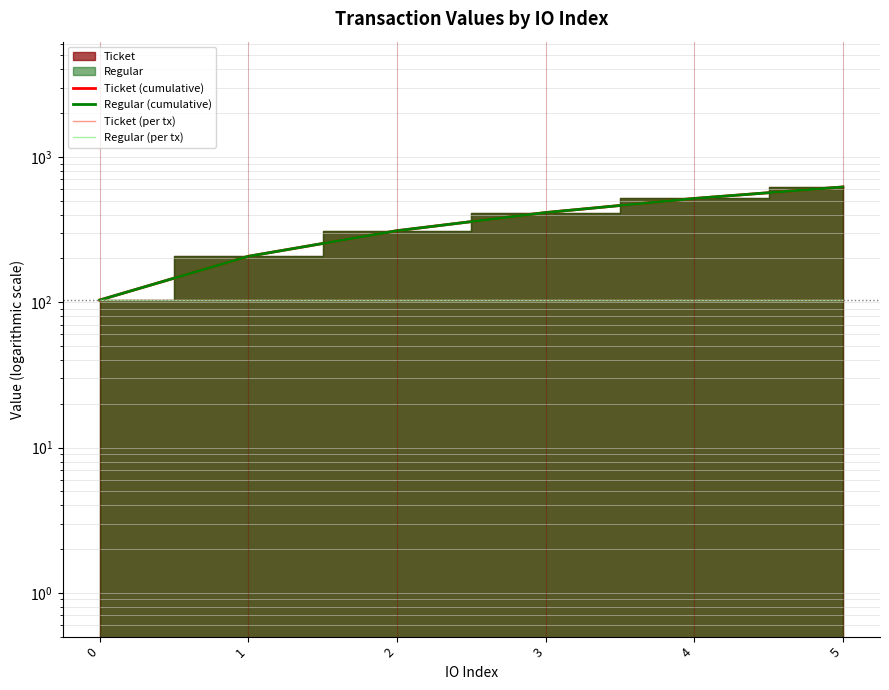

What value does the Ticket (per tx) series have at 0?

103.5